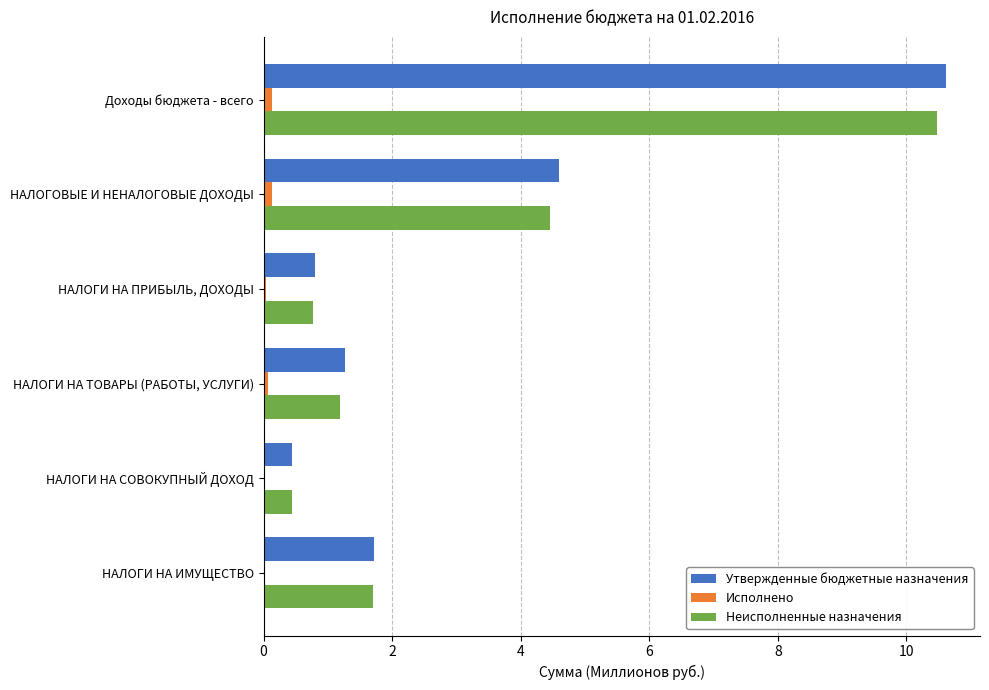

What is the sum of all Неисполненные назначения values?

19.0